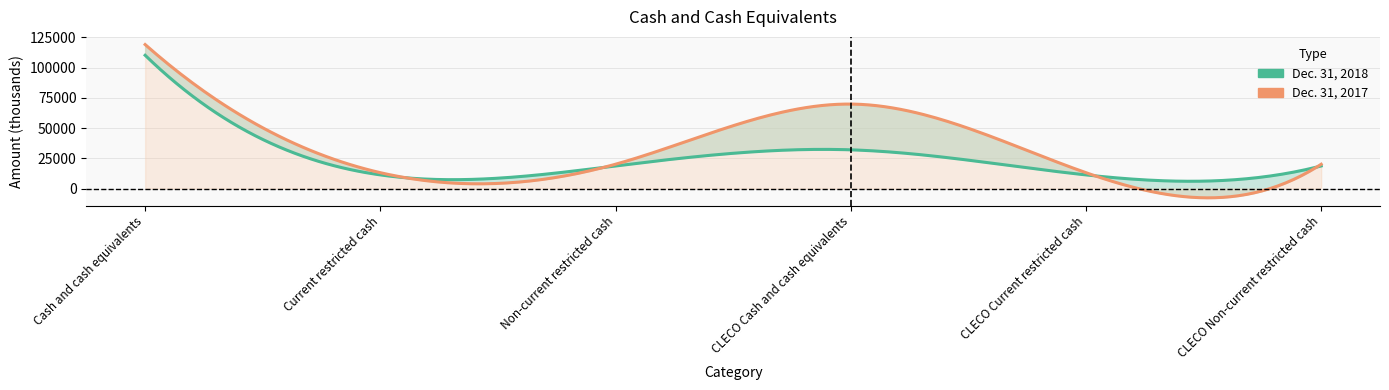

What is the average value of the Dec. 31, 2017 series?

42526